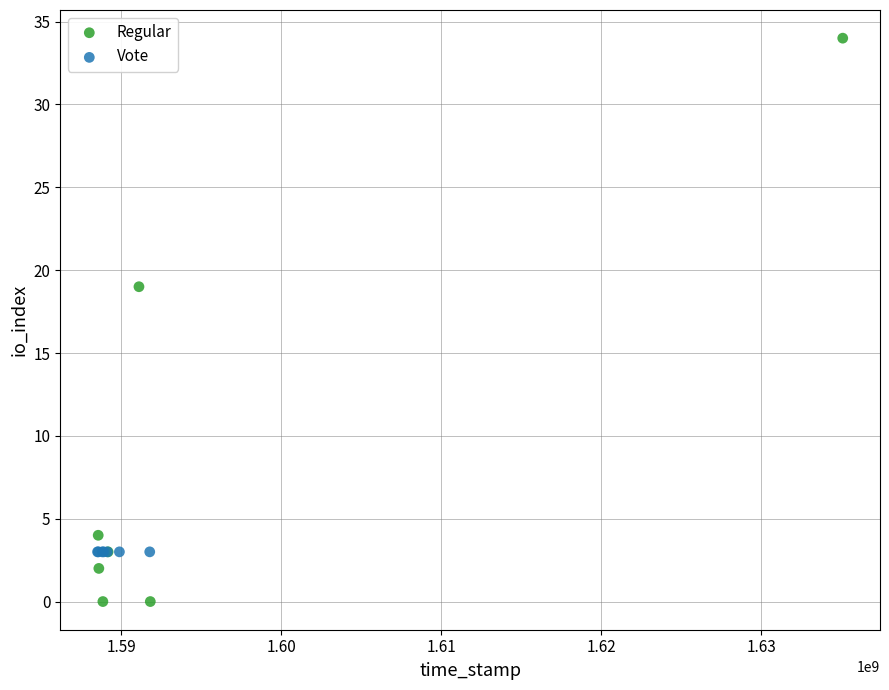

Which series contains the lowest Y value?

Regular